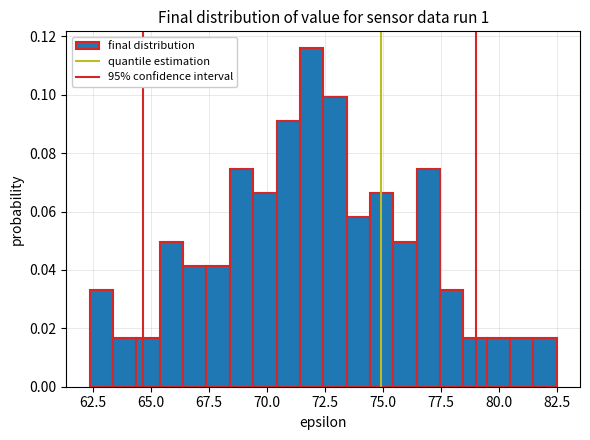

Read against the x-axis, roughly where is the centre of the tallest bar?

72.0